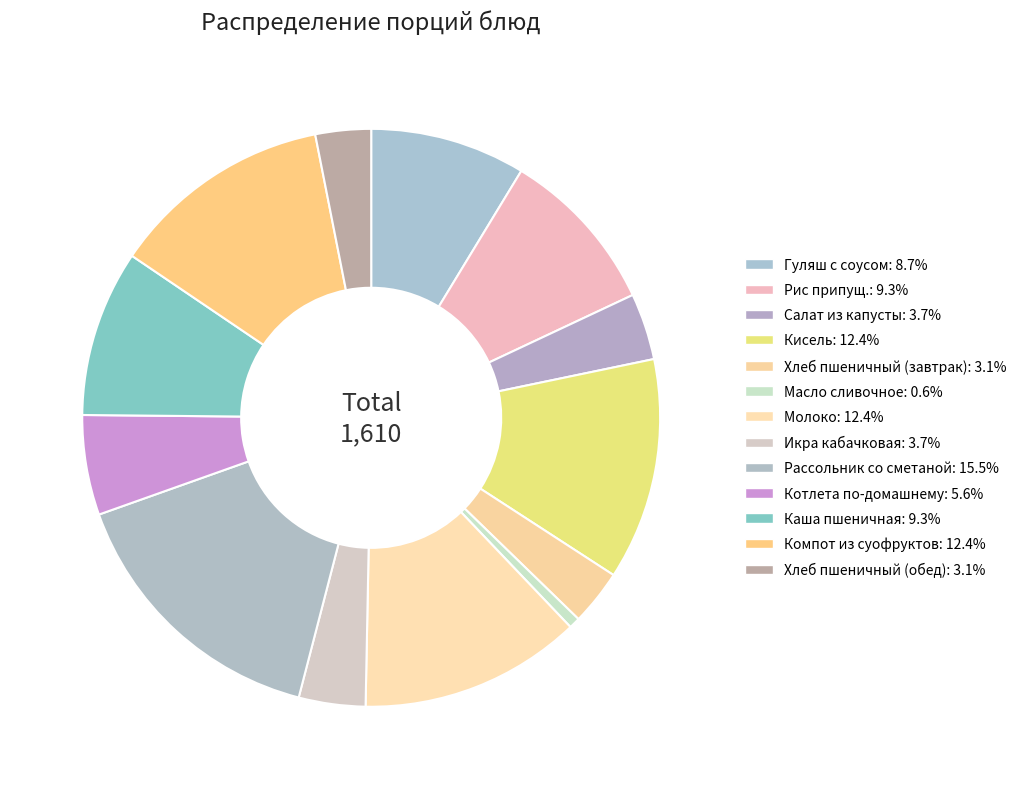

The Салат из капусты slice represents 4% of the pie. True or false?

True